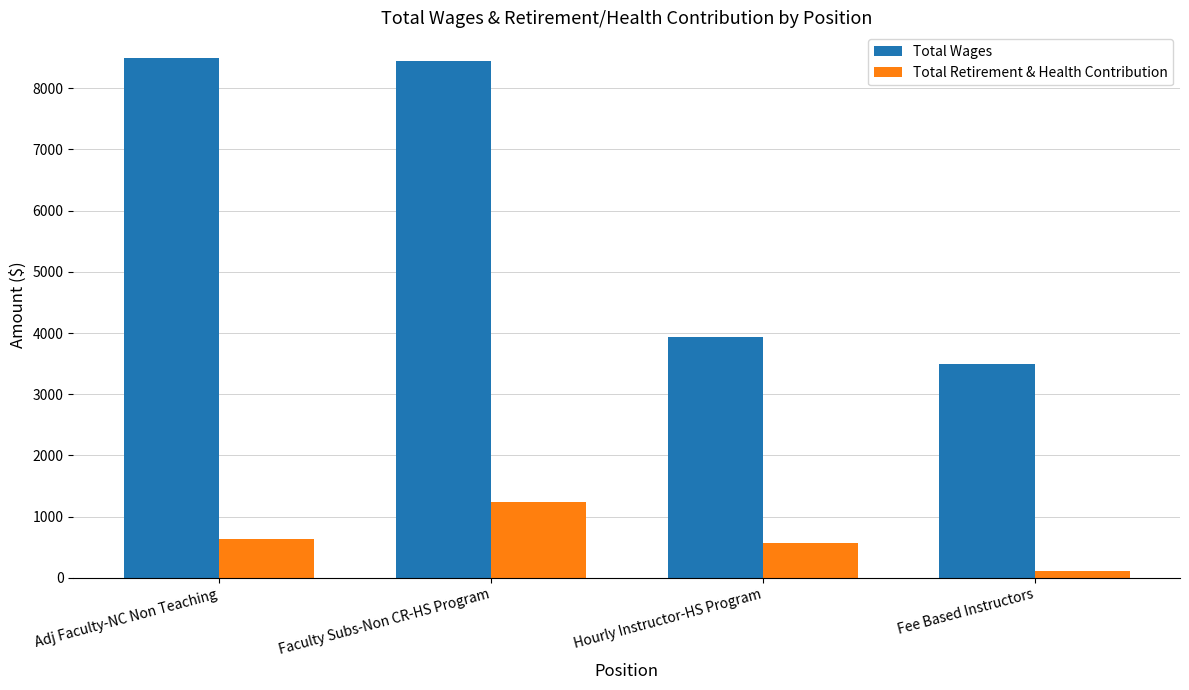

Which series changed the most between Hourly Instructor-HS Program and Fee Based Instructors?

Total Retirement & Health Contribution